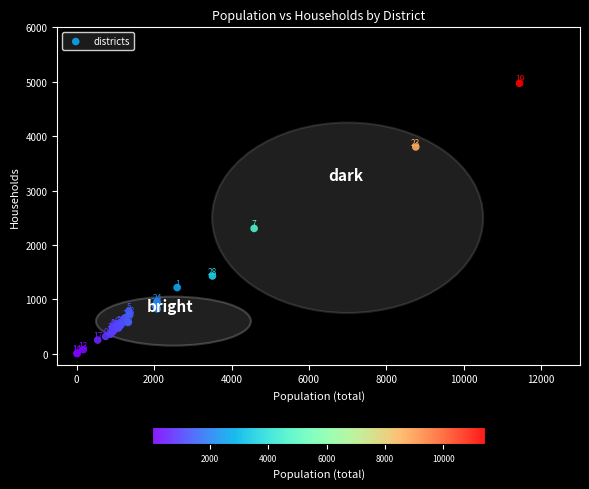

What Y value in the scatter plot is closest to 2487?

2304